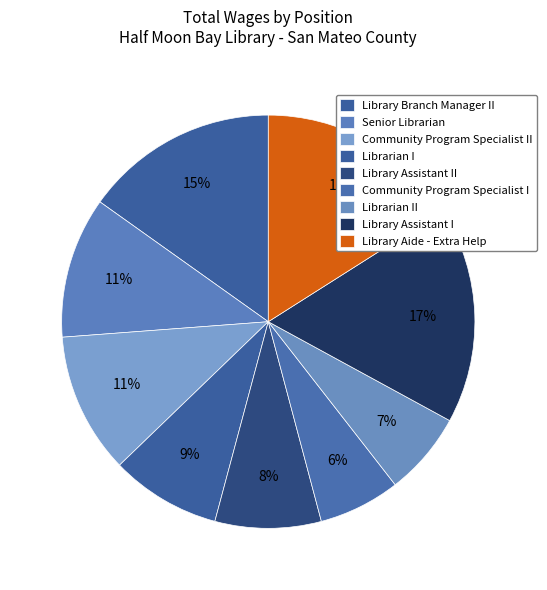

How many segments does this pie chart have?

9